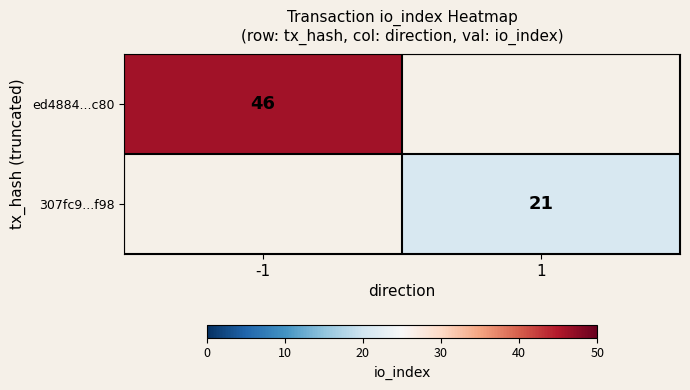

The value of ed4884...c80 at -1 is 31. True or false?

False